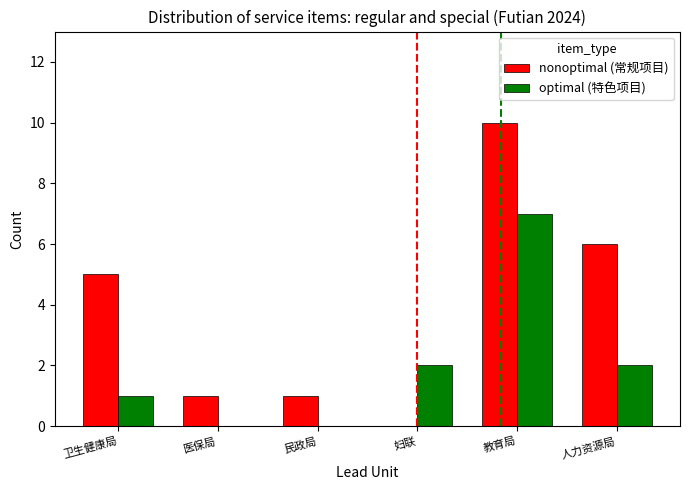

What is the maximum value shown in the chart?

10